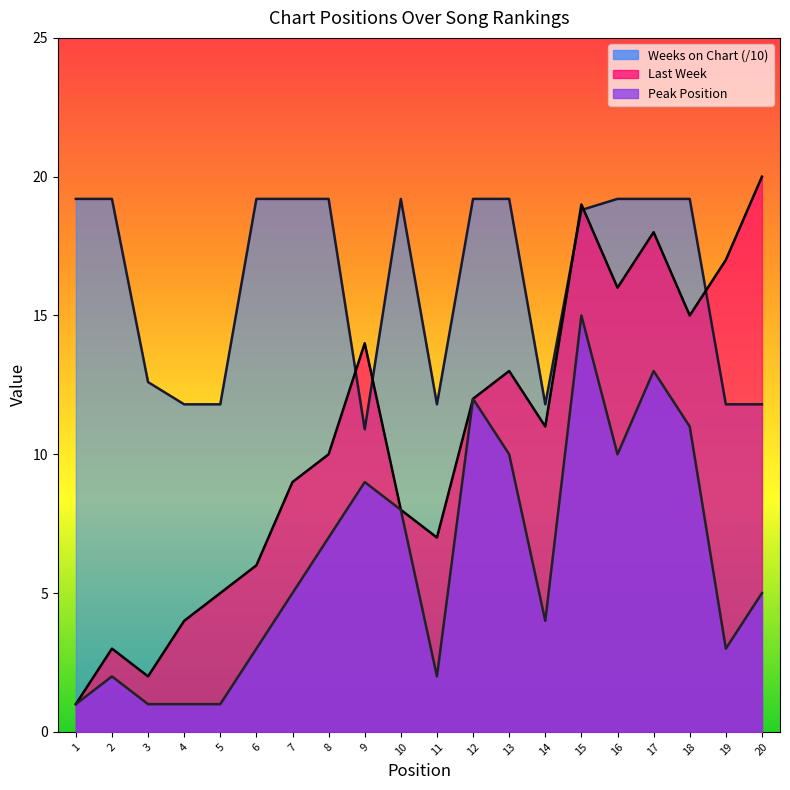

What is the highest value of the Peak Position series?

15.0